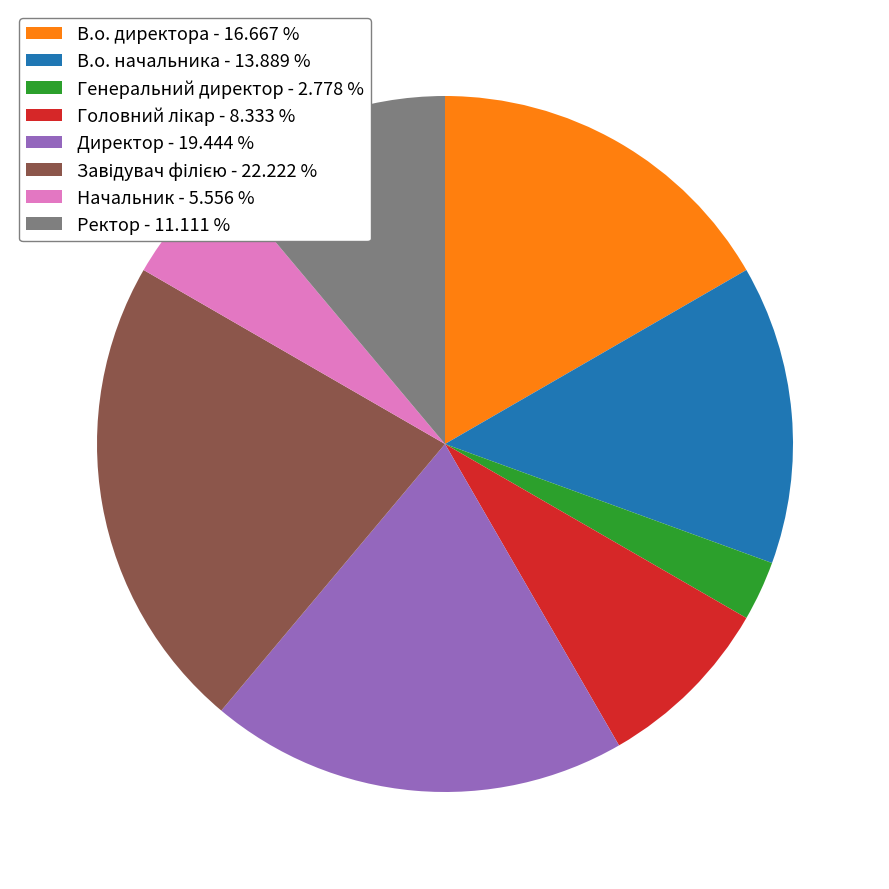

Which slice is the smallest?

Генеральний директор